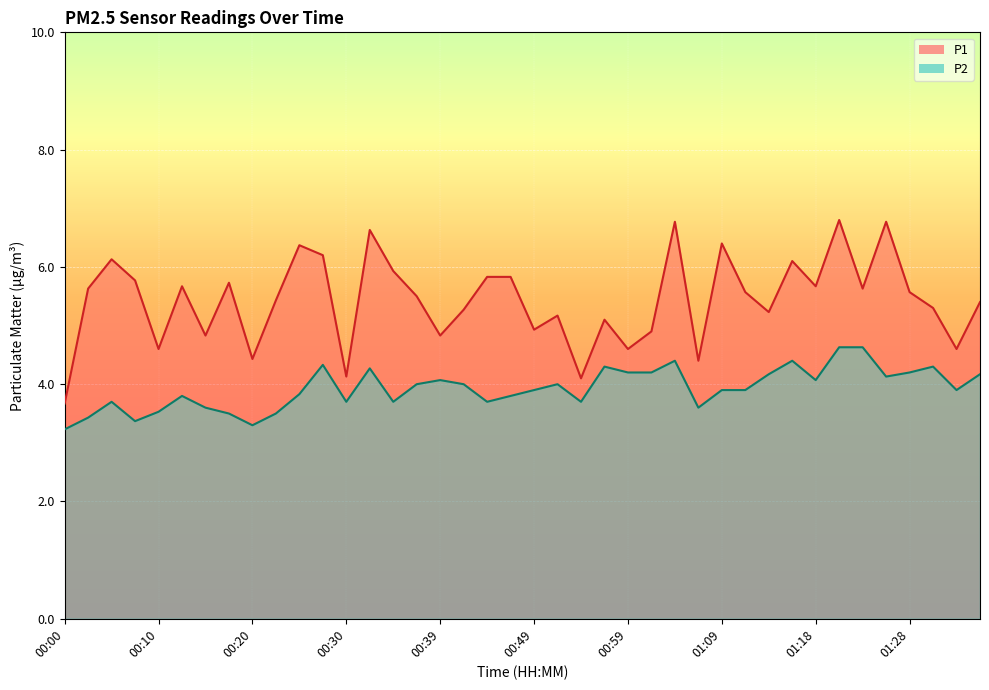

What is the average value of the P2 series?

3.9